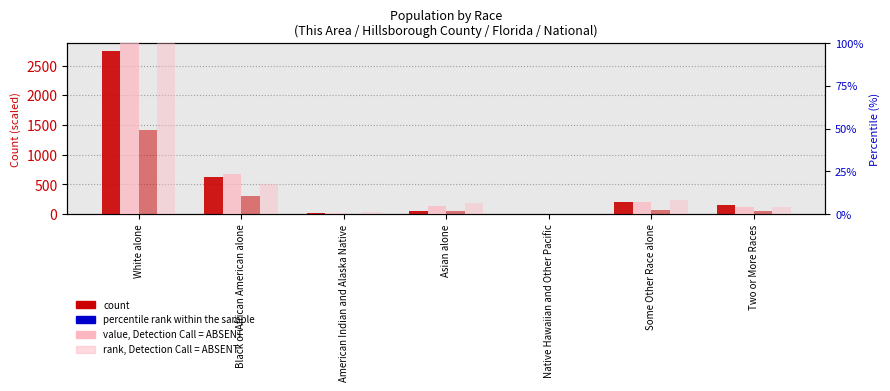

Is the value of rank (National) at Native Hawaiian and Other Pacific greater than the value of rank (Hillsborough County) at Two or More Races?

No